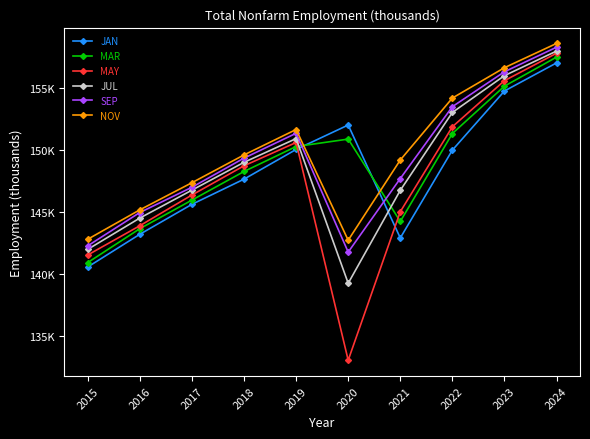

What are all the series names shown in the legend?

JAN, MAR, MAY, JUL, SEP, NOV